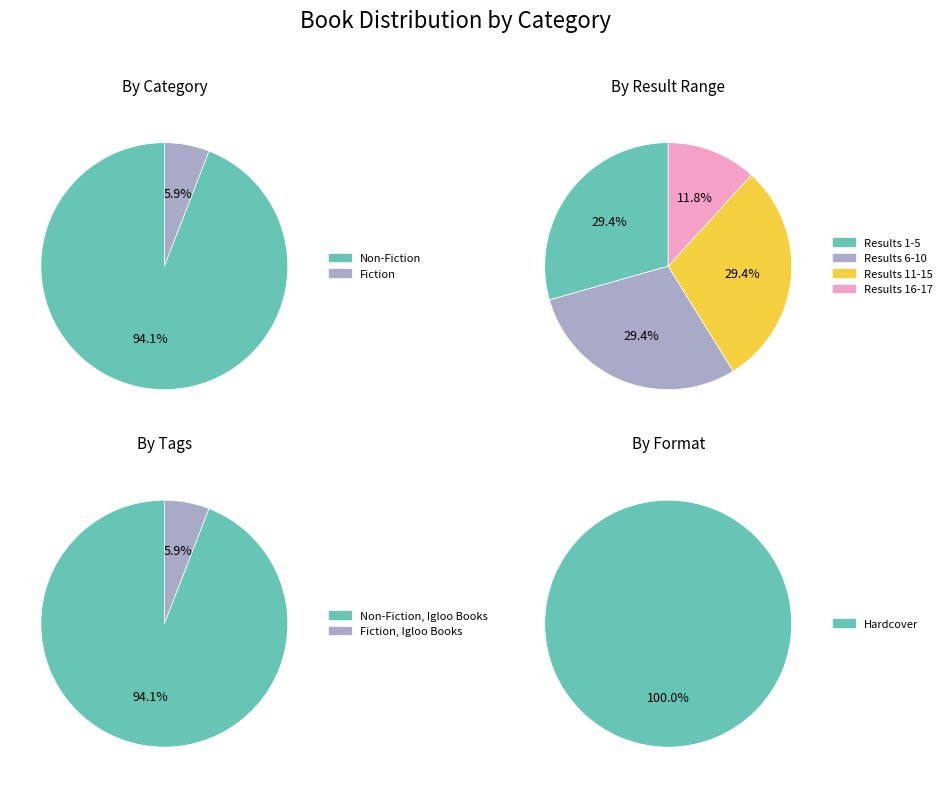

Is the sum of Non-Fiction and Fiction greater than half?

Yes